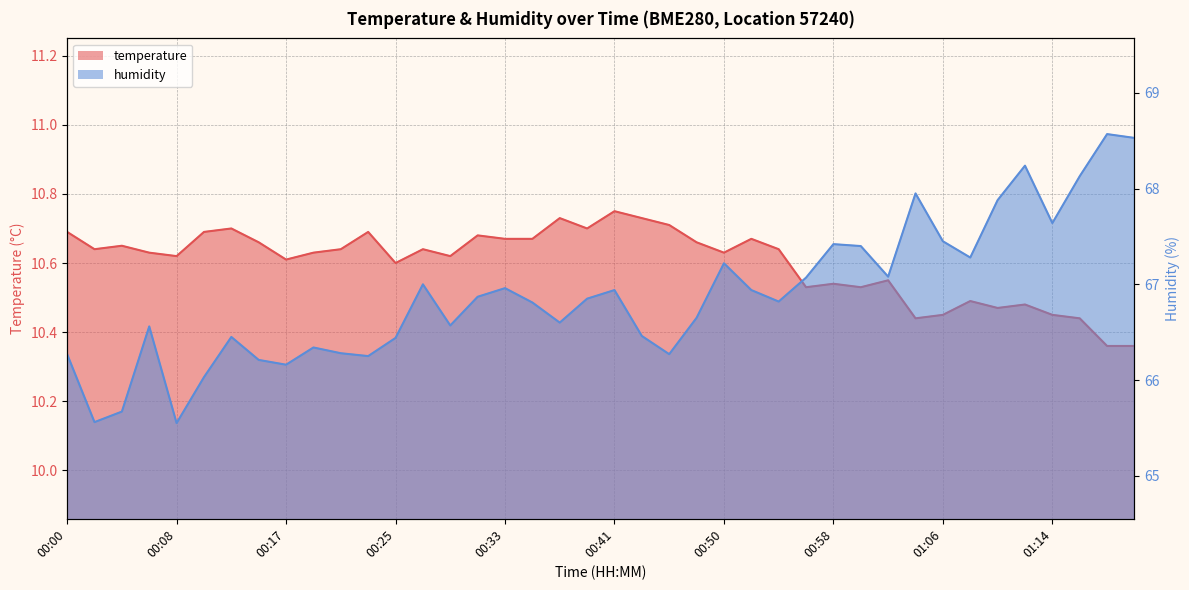

Read the humidity value at 00:31.

66.9